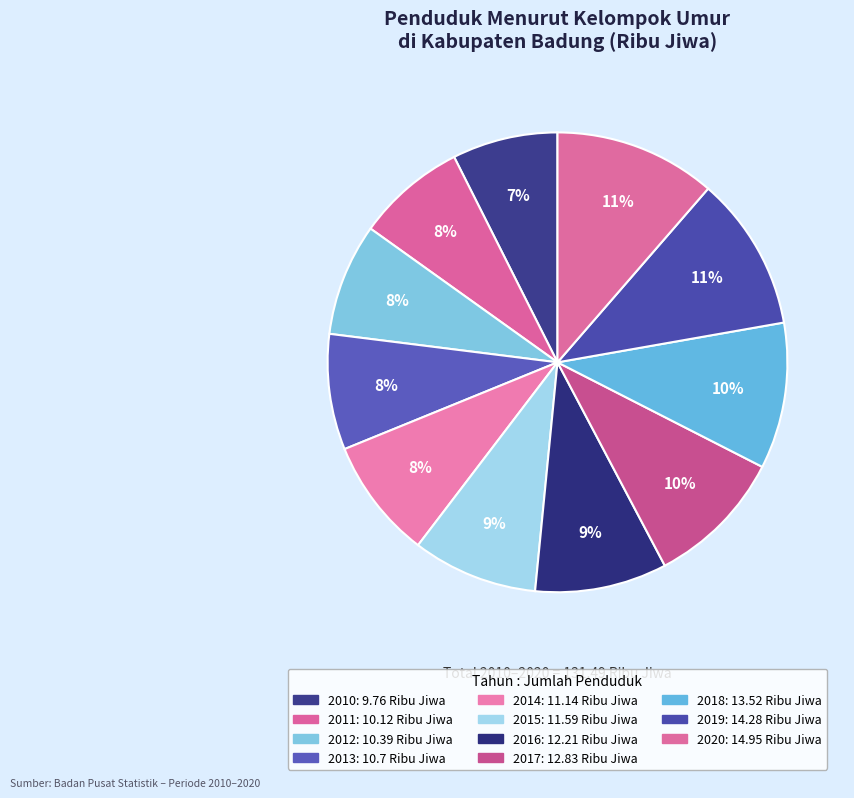

How many segments does this pie chart have?

11